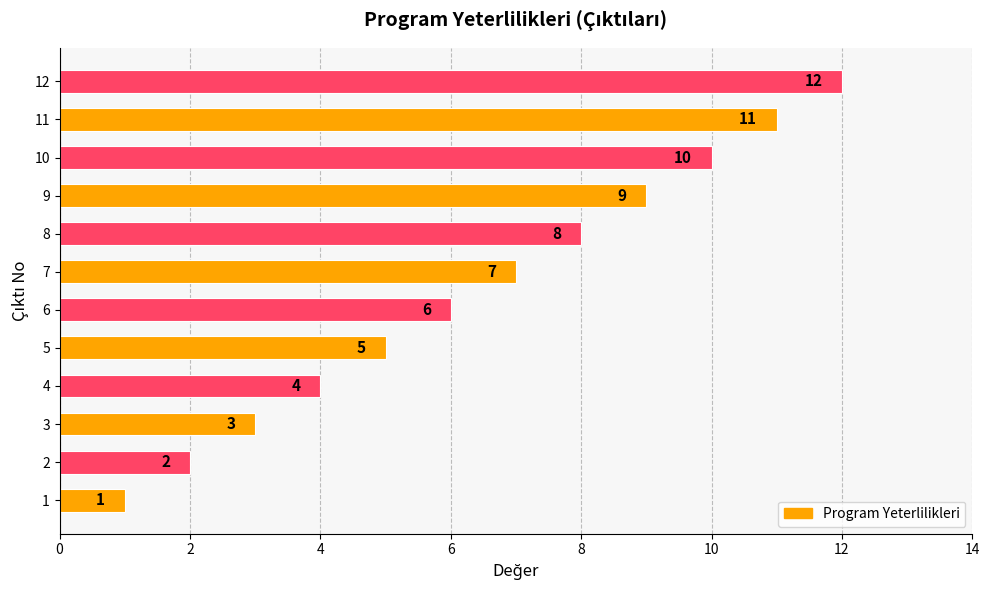

Which has a higher value, 4 or 11?

11